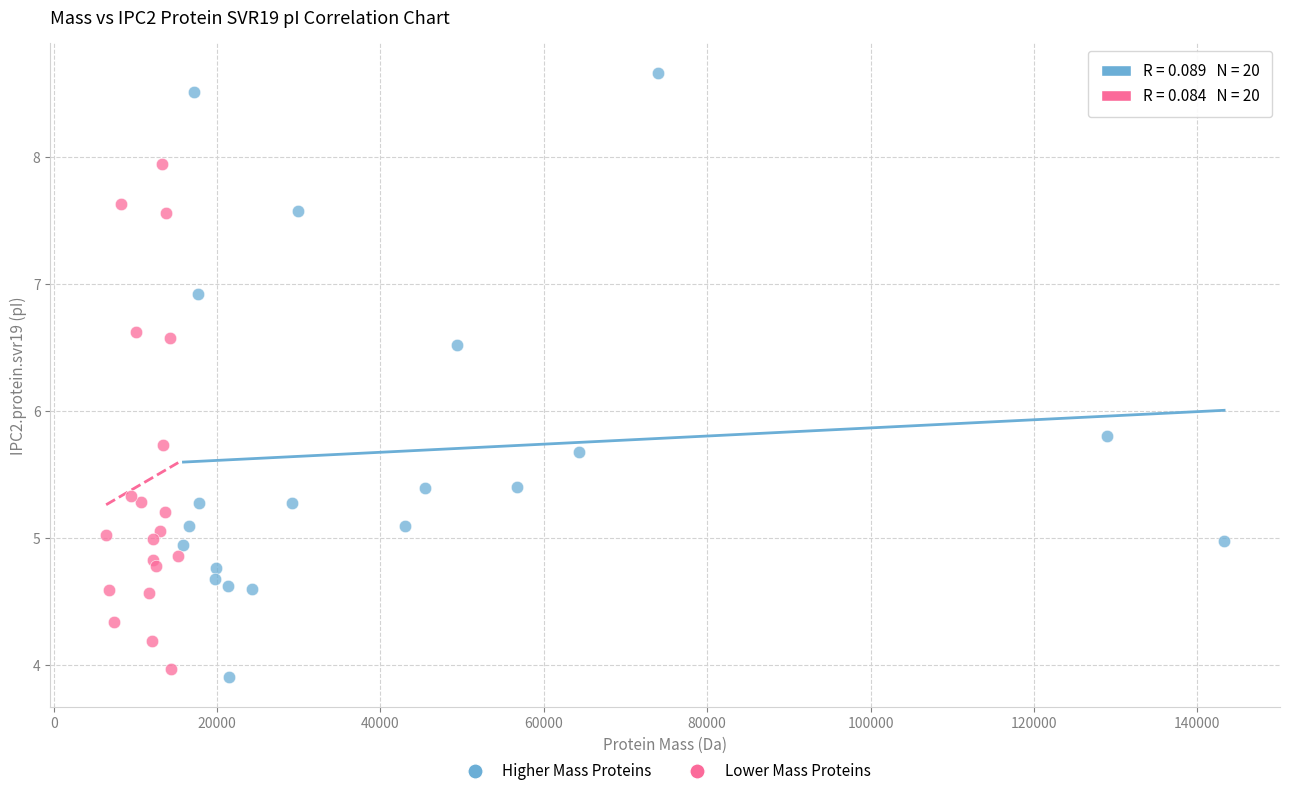

Which series has the widest spread of Y values?

Higher Mass Proteins